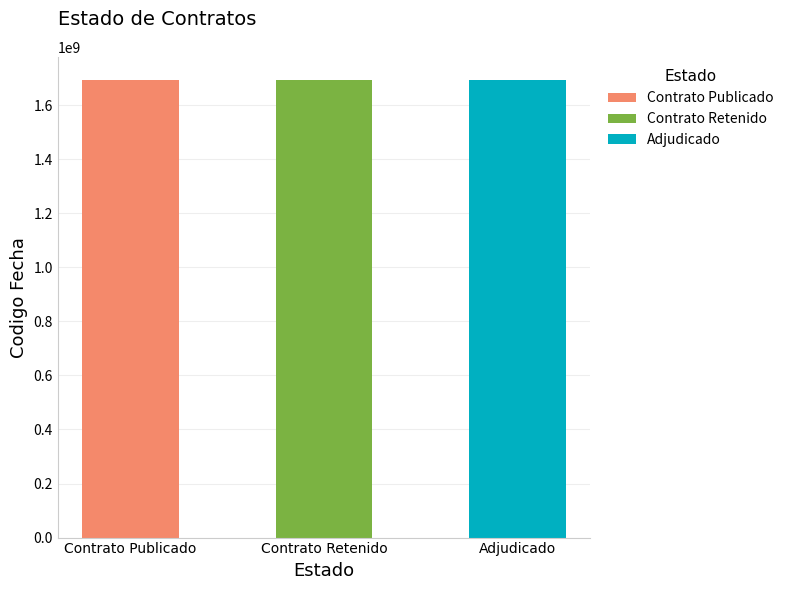

What is the change in value from PUBC to ADJ?

-2699460